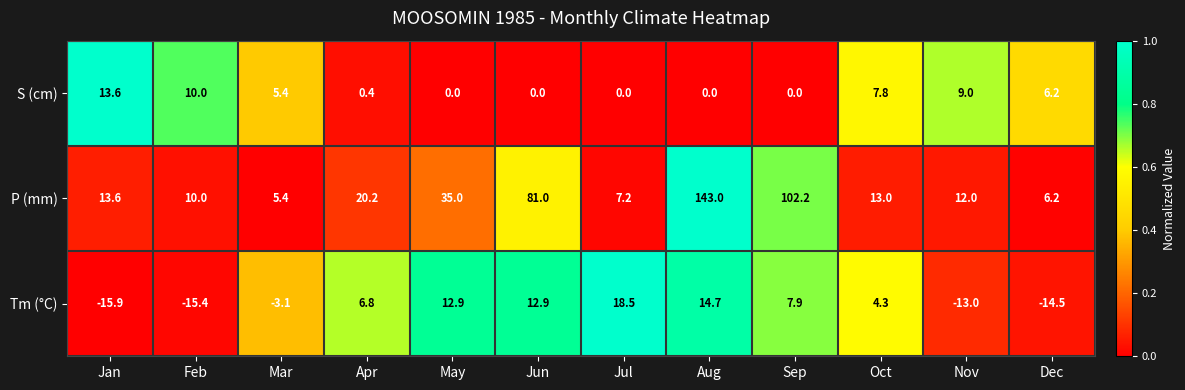

What value does the Tm (°C) series have at Jul?

18.5